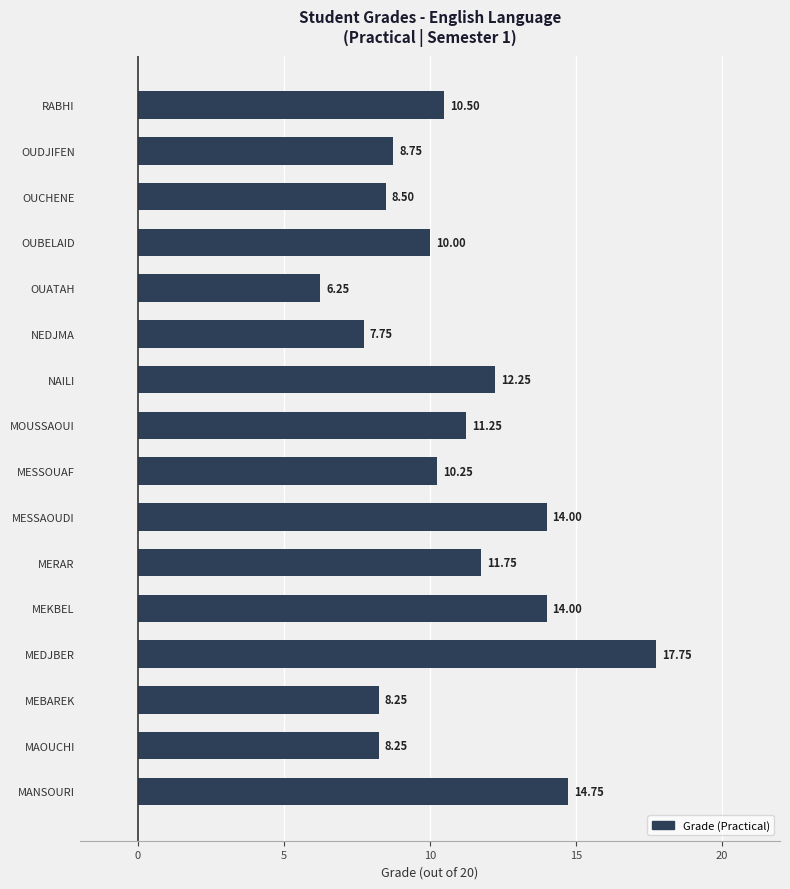

How many values are below 10?

6